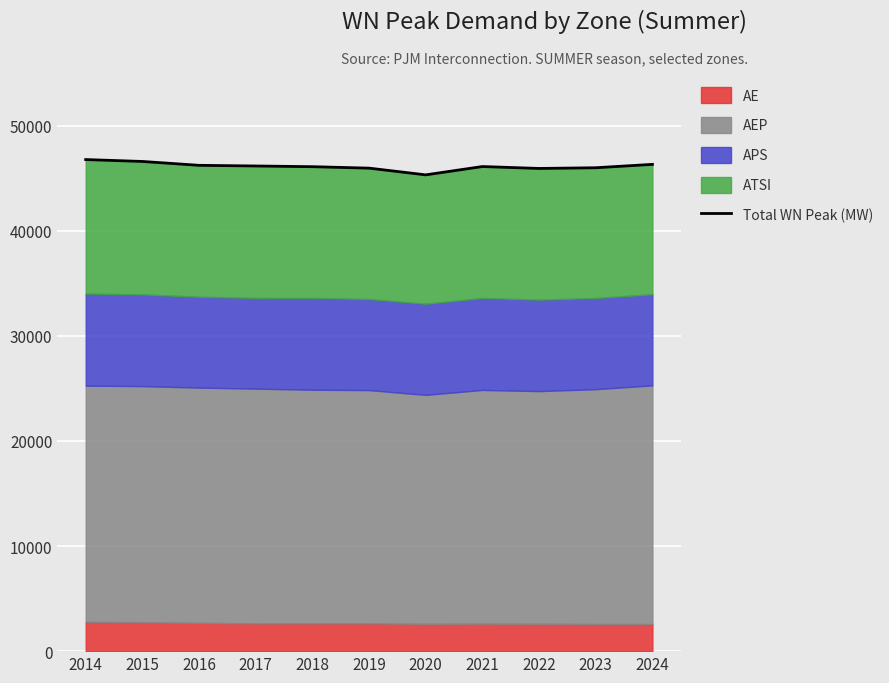

List the labels in order of value, largest first.

2014, 2015, 2024, 2016, 2017, 2021, 2018, 2023, 2019, 2022, 2020